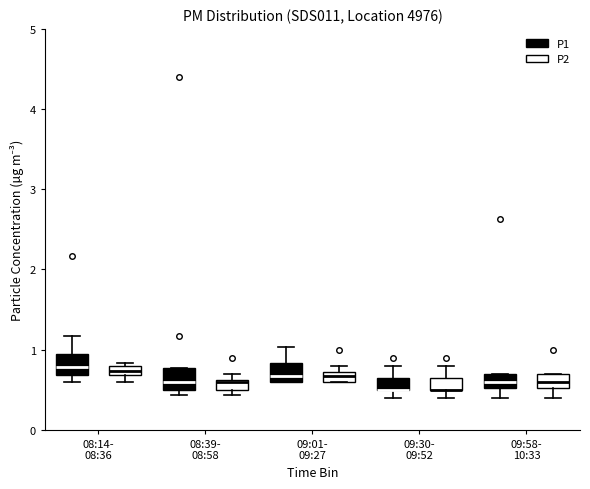

Where is the upper edge of the box for 08:14- 08:36 (P1) on the y-axis? The values are not printed on the chart, so give them approximately, as read against the axis.

0.9